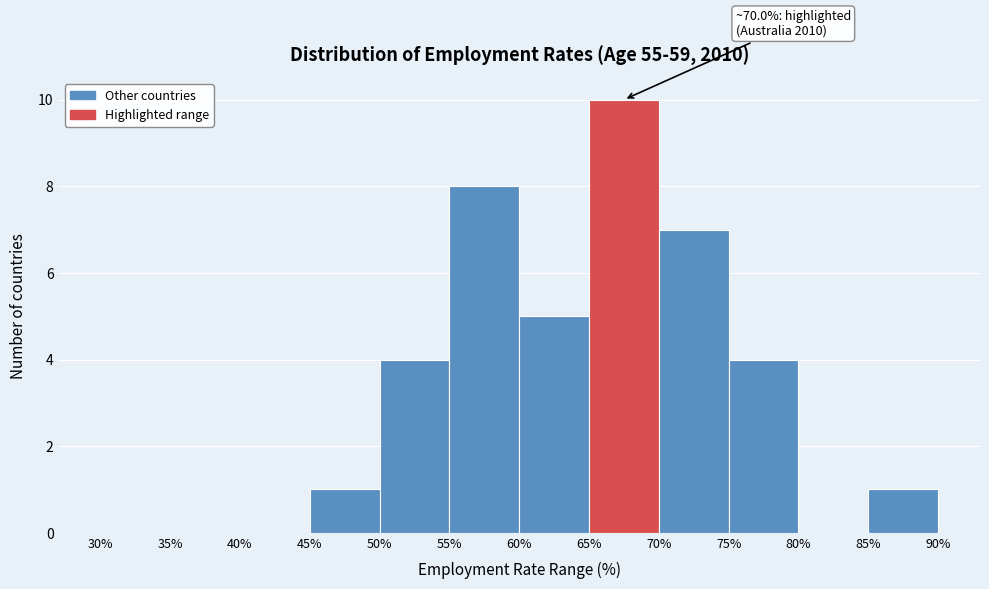

Over which range of the x-axis is the bar tallest?

65% to 70%